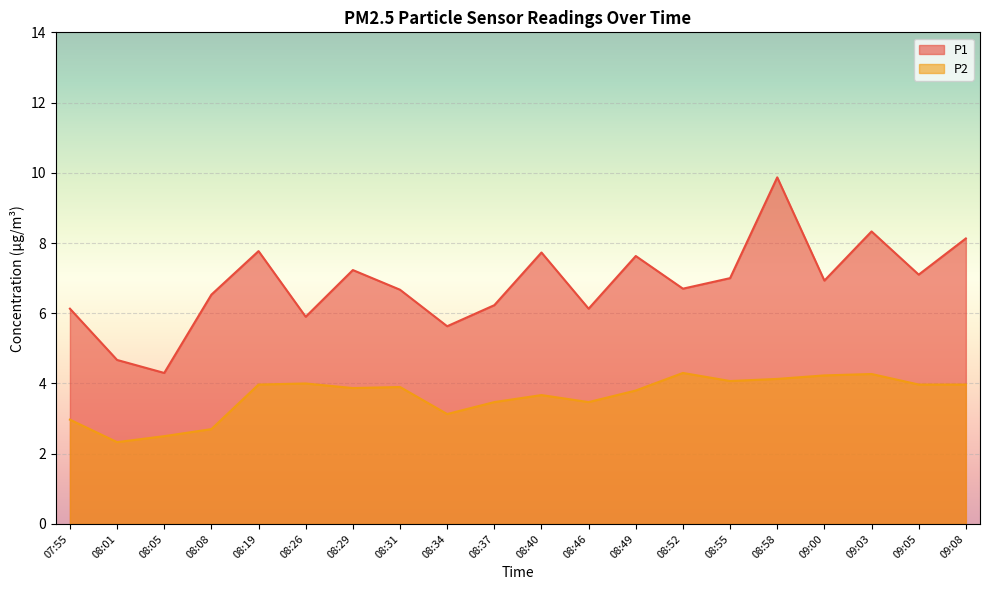

How many lines are shown in the chart?

2